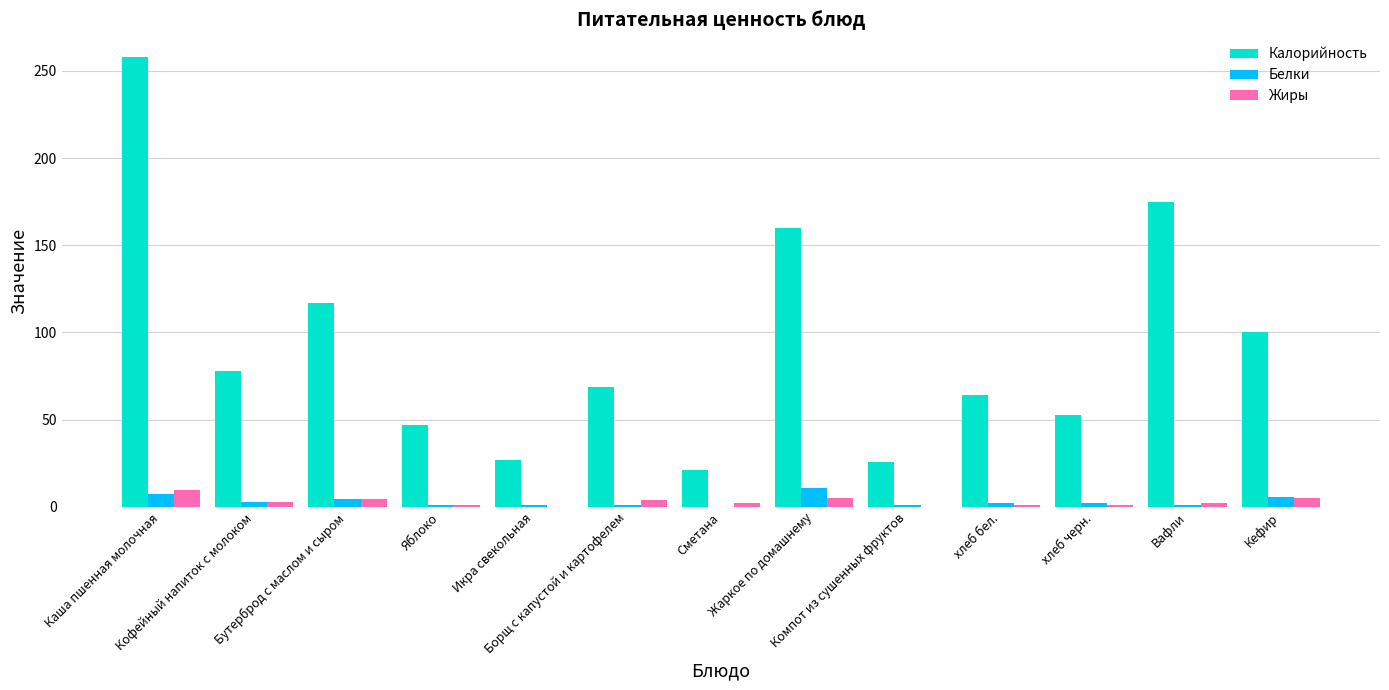

What is the sum of all Жиры values?

38.2